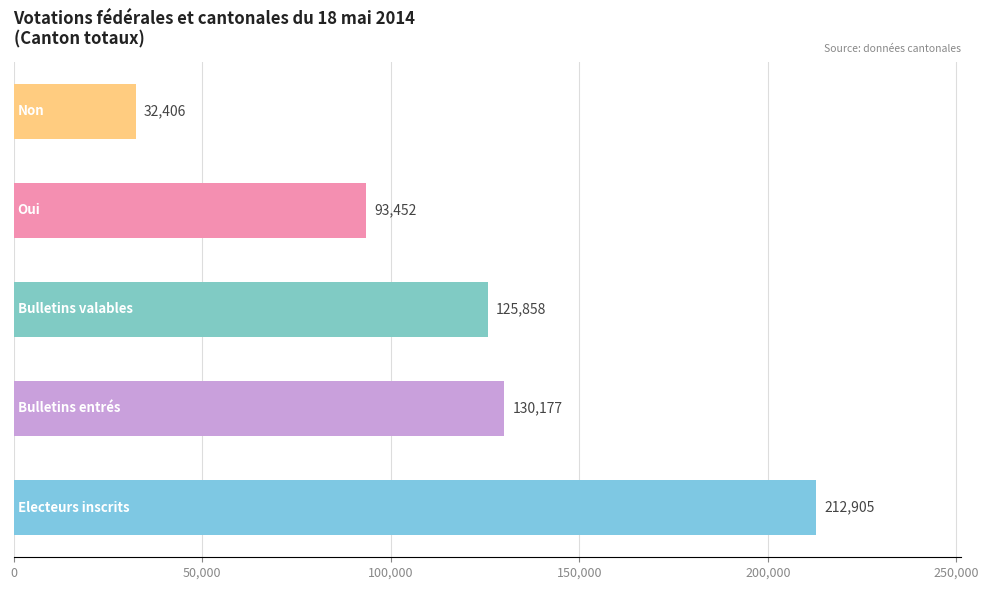

What is the average value?

118960